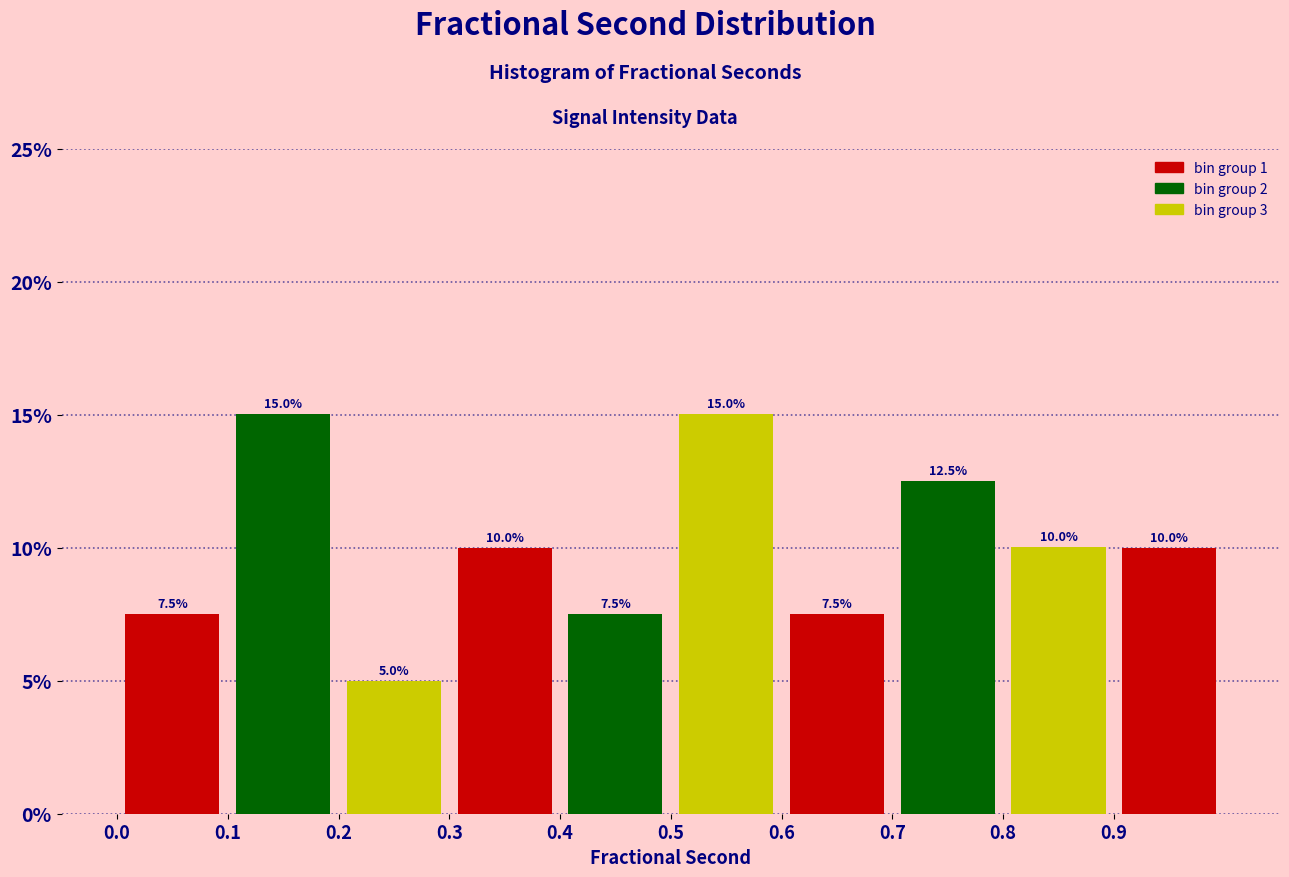

How tall is the bar that spans 0.0 to 0.1 on the x-axis?

7.5